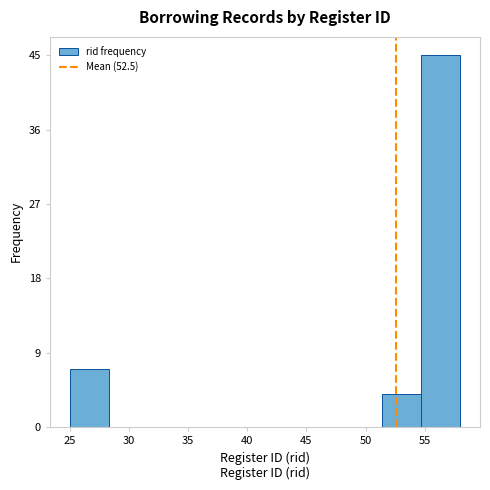

What is the height of the bar covering 54.7 to 58.0 on the x-axis? Neither the bar edges nor the heights are printed on the chart, so give them approximately, as read against the axes.

45